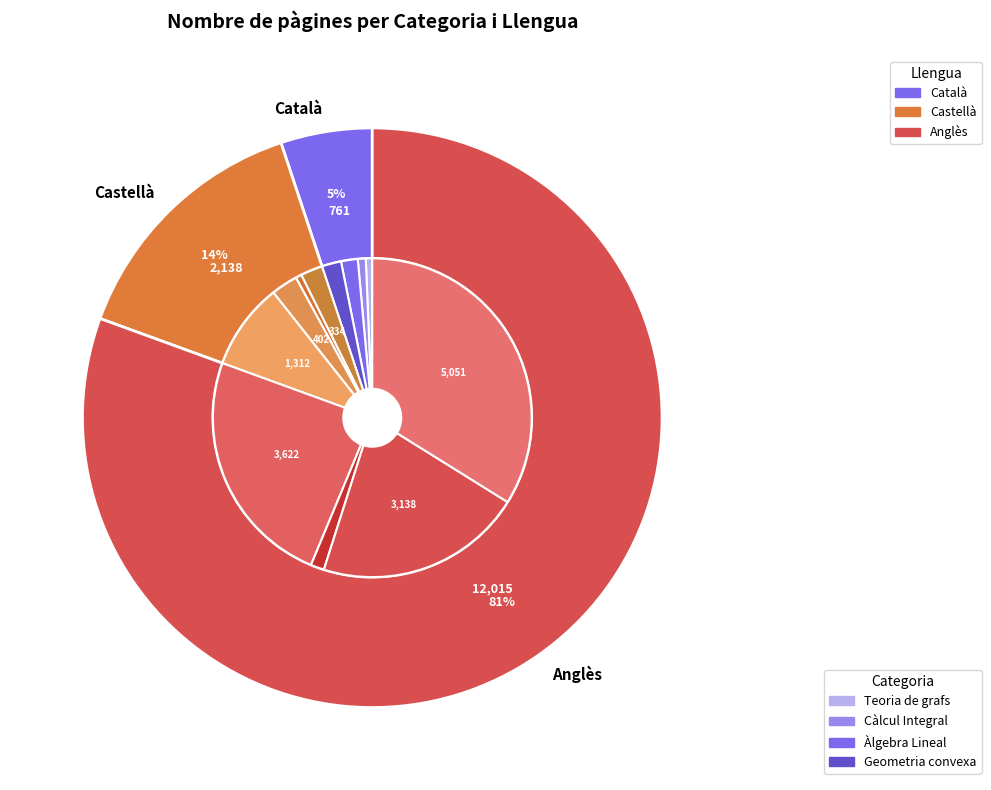

Does Àlgebra Lineal represent more than half of the total?

No